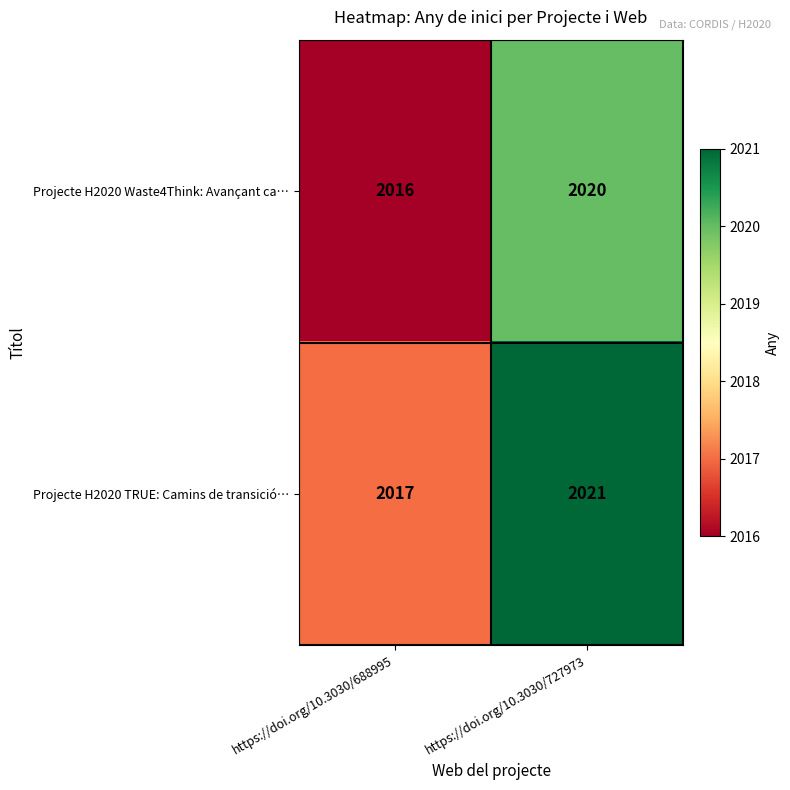

Which label corresponds to the smallest value in the chart?

https://doi.org/10.3030/688995